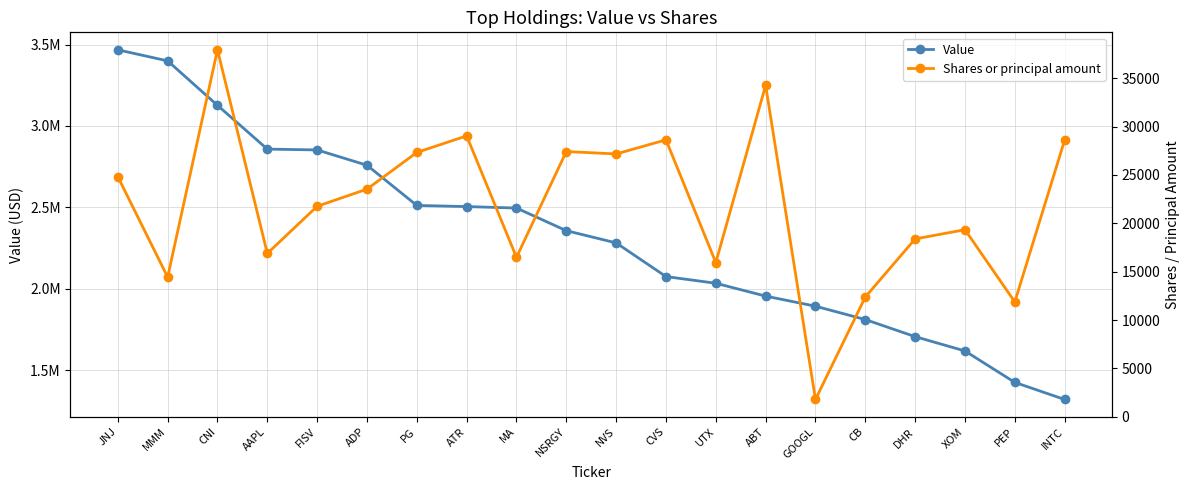

What is the value of the Shares or principal amount point at the 9th from the left?

16487